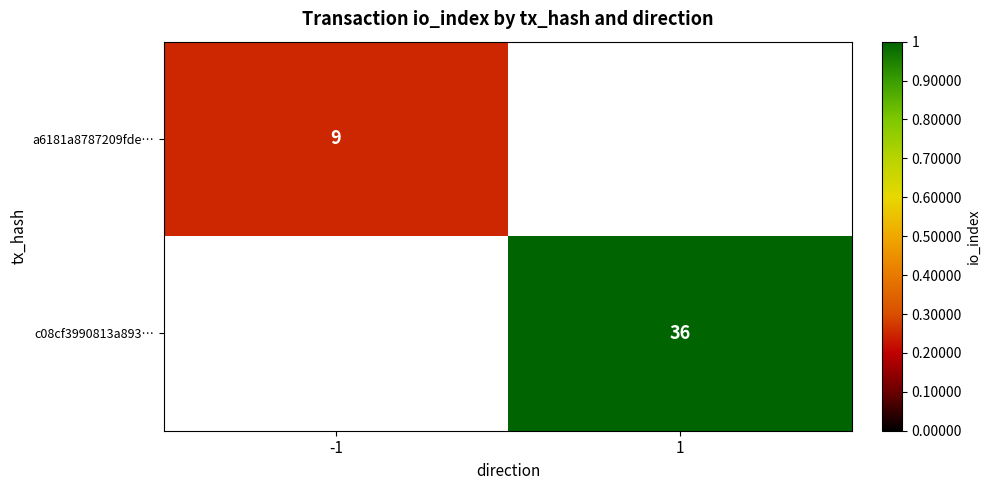

Is it true that c08cf3990813a893… equals 49 at 1?

False